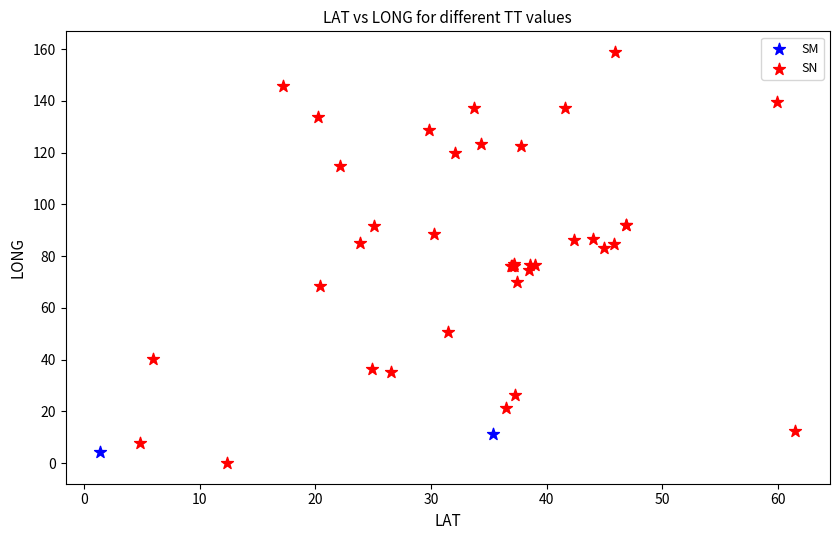

What are all the series names shown in the legend?

SM, SN